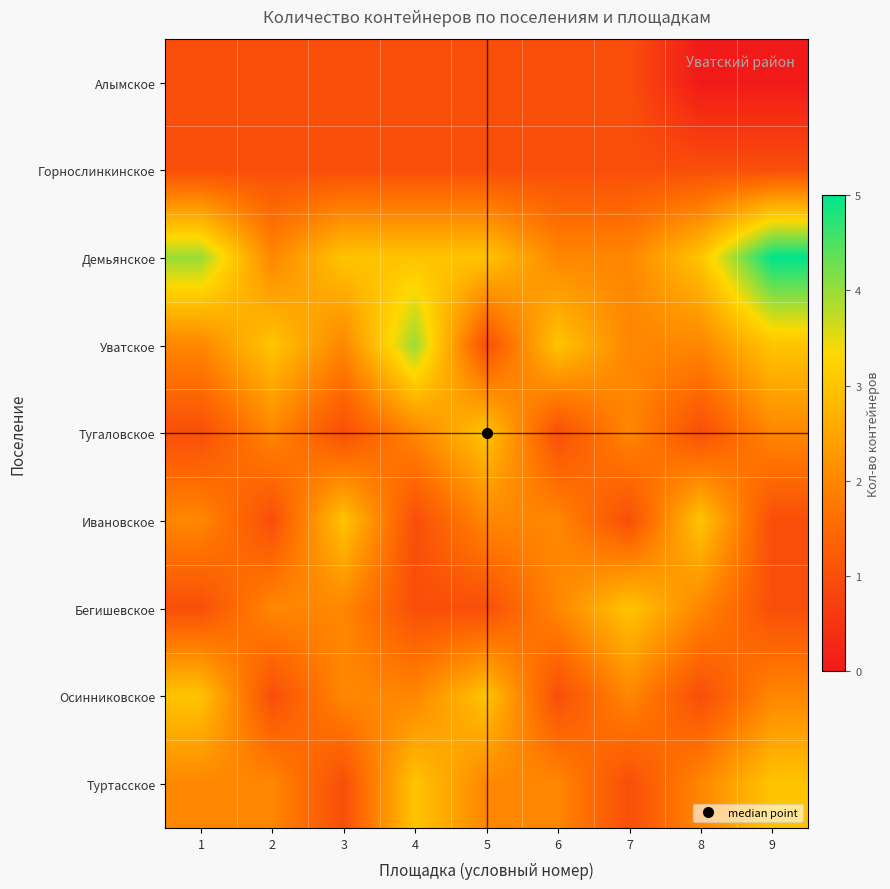

Reading left to right, extract all data points from this chart.

Алымское: 1=1	2=1	3=1	4=1	5=1	6=1	7=1	8=0	9=0
Горнослинкинское: 1=1	2=1	3=1	4=1	5=1	6=1	7=1	8=1	9=1
Демьянское: 1=4	2=2	3=3	4=3	5=3	6=2	7=2	8=3	9=5
Уватское: 1=2	2=3	3=2	4=4	5=1	6=3	7=2	8=2	9=3
Тугаловское: 1=1	2=2	3=1	4=2	5=3	6=1	7=2	8=1	9=2
Ивановское: 1=2	2=1	3=3	4=1	5=2	6=2	7=1	8=3	9=1
Бегишевское: 1=1	2=2	3=2	4=1	5=1	6=2	7=3	8=2	9=1
Осинниковское: 1=3	2=1	3=2	4=2	5=3	6=1	7=2	8=1	9=2
Туртасское: 1=2	2=2	3=1	4=3	5=2	6=2	7=1	8=2	9=3